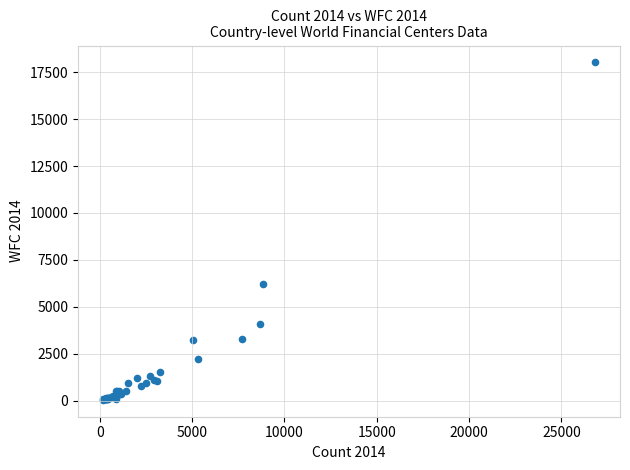

What Y value in the scatter plot is closest to 9030?

6187.0